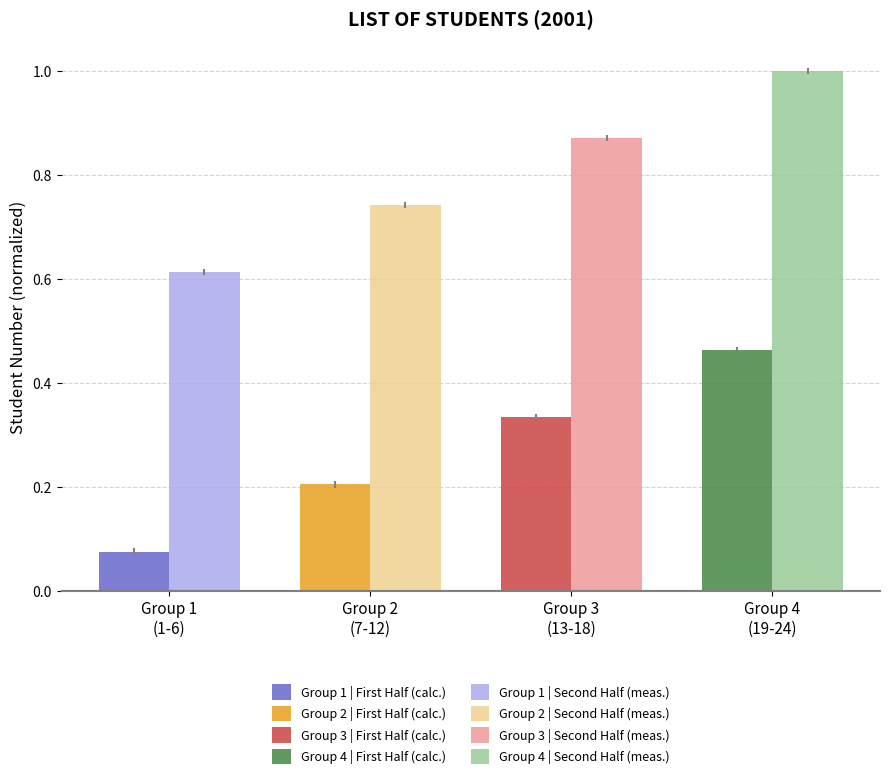

What is the label of the 4th bar from the right?

Group 1
(1-6)